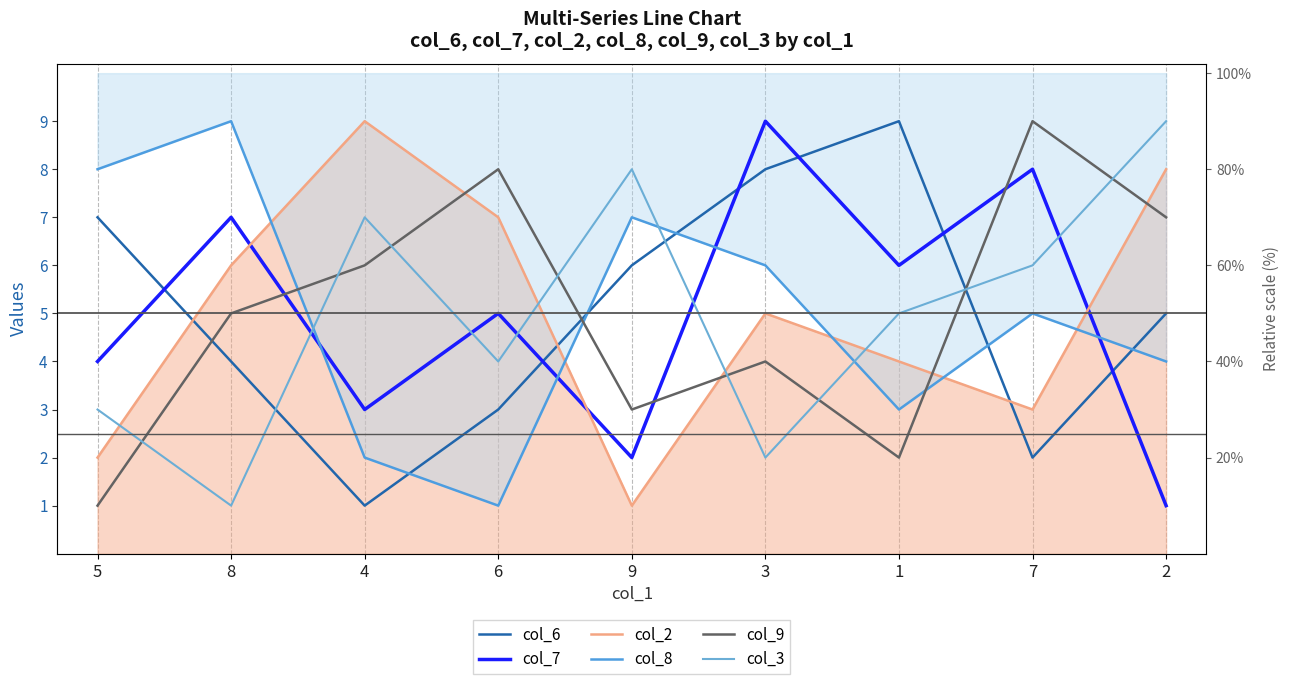

What are all the series names shown in the legend?

col_6, col_7, col_2, col_8, col_9, col_3